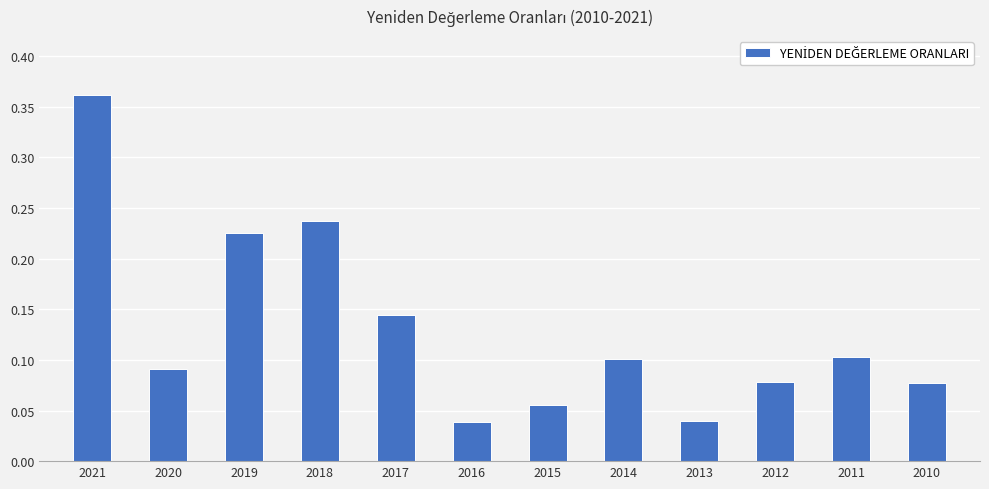

How many values are between 0 and 1?

12